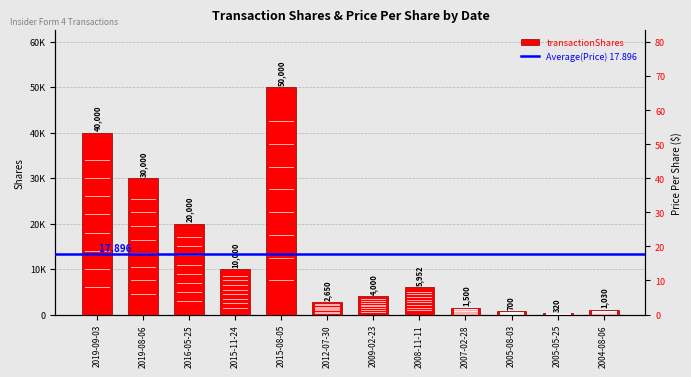

Reading left to right, extract all data points from this chart.

2019-09-03=40000	2019-08-06=30000	2016-05-25=20000	2015-11-24=10000	2015-08-05=50000	2012-07-30=2650	2009-02-23=4000	2008-11-11=5952	2007-02-28=1500	2005-08-03=700	2005-05-25=320	2004-08-06=1030